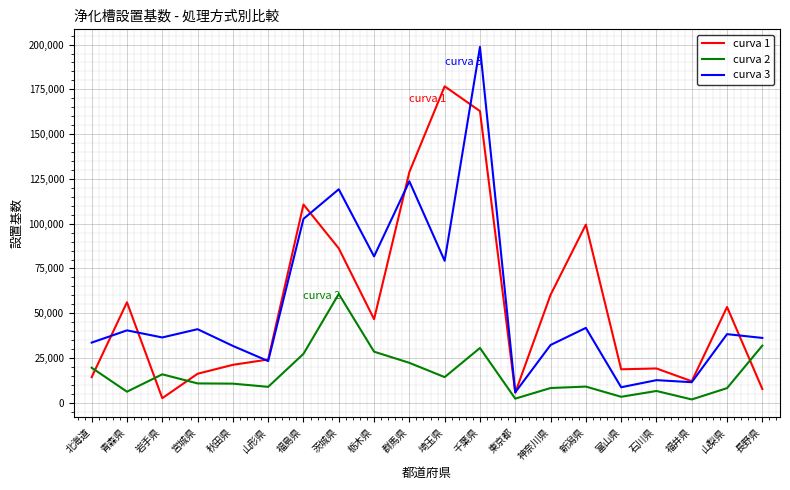

Is this an area chart (filled region under the line)?

No